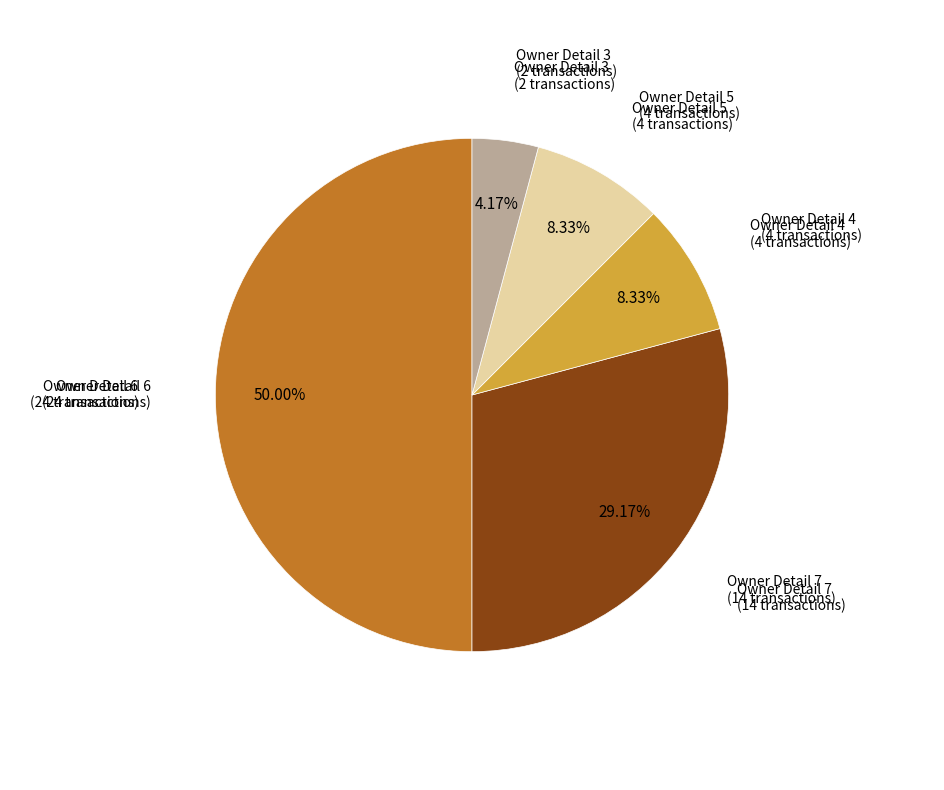

Count the number of slices in the pie.

5